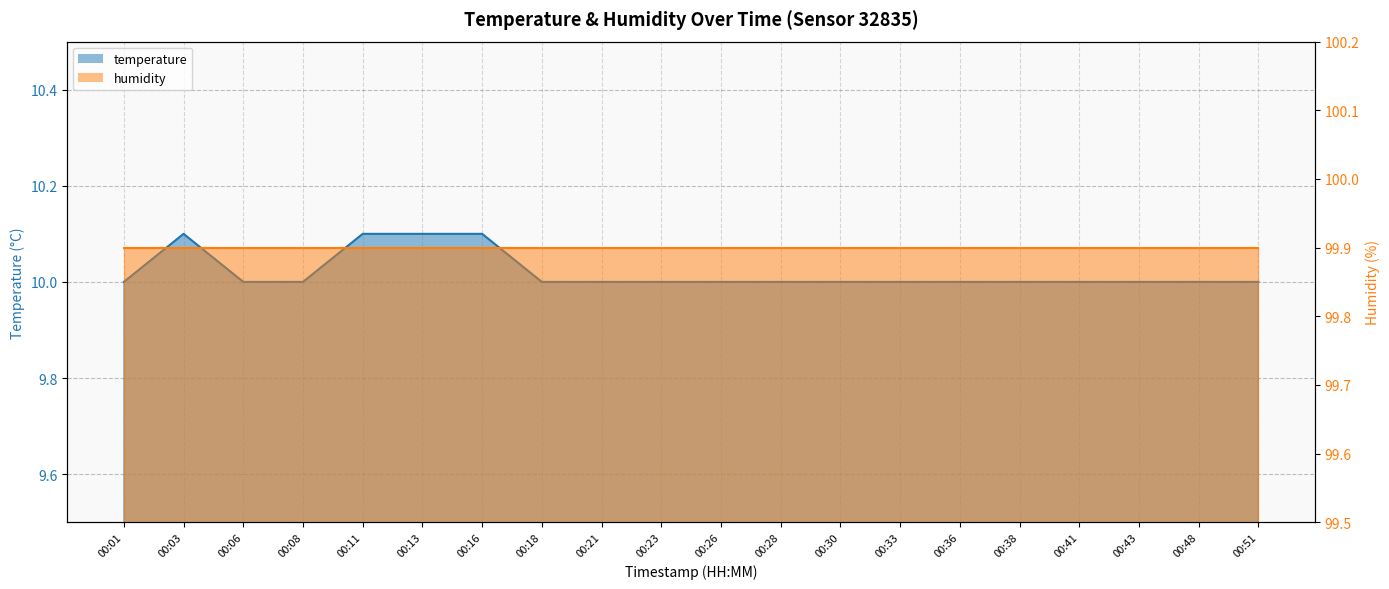

What is the value of the 2nd point from the left?

10.1